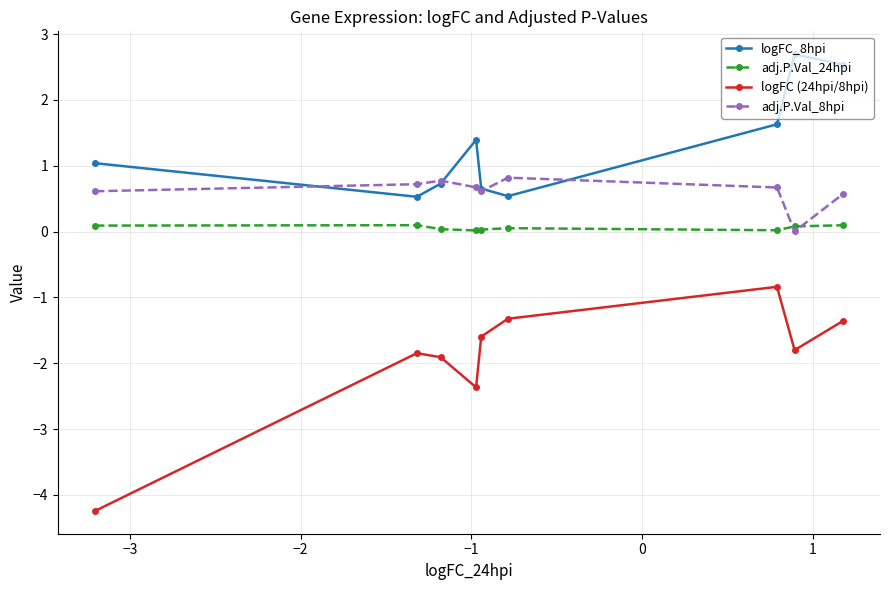

True or false: logFC (24hpi/8hpi) and adj.P.Val_24hpi intersect in this chart.

False